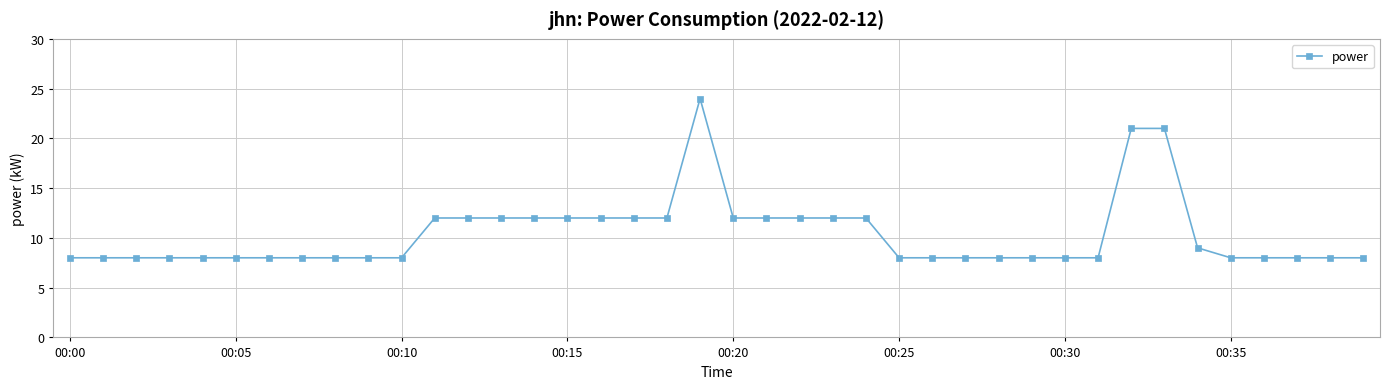

What is the value of the 9th point from the left?

8